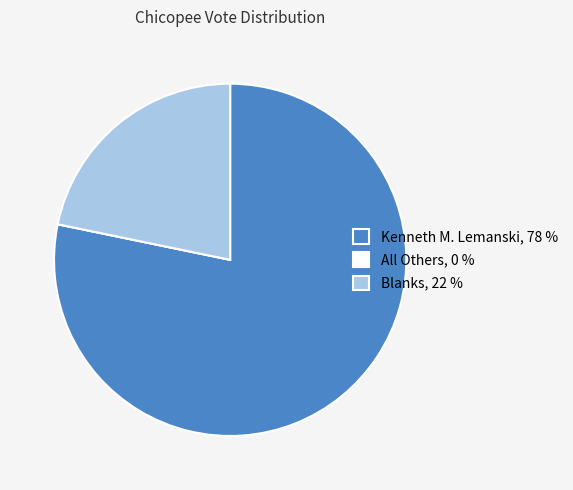

Does Kenneth M. Lemanski, 78 % represent more than half of the total?

Yes